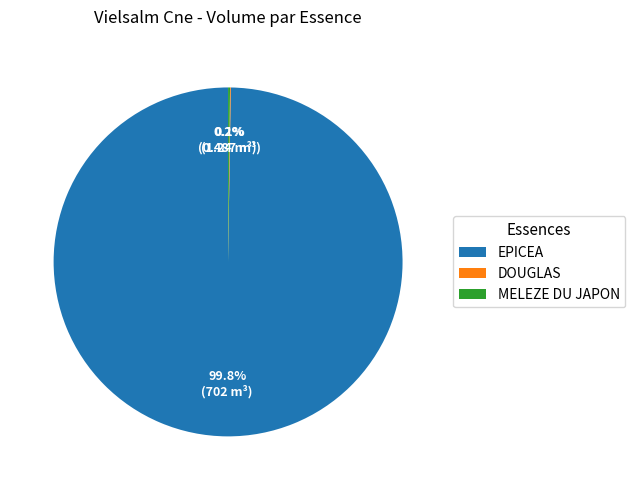

What is the majority slice?

EPICEA